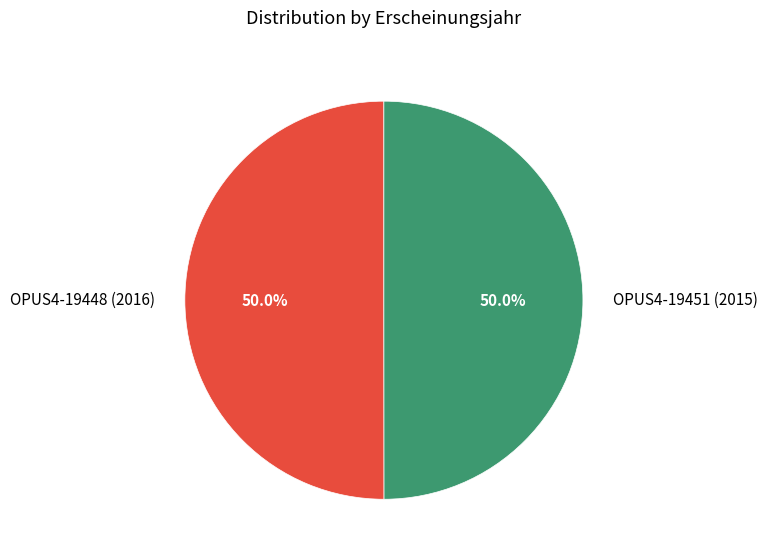

To the nearest percent, what portion does OPUS4-19451 (2015) represent?

50%